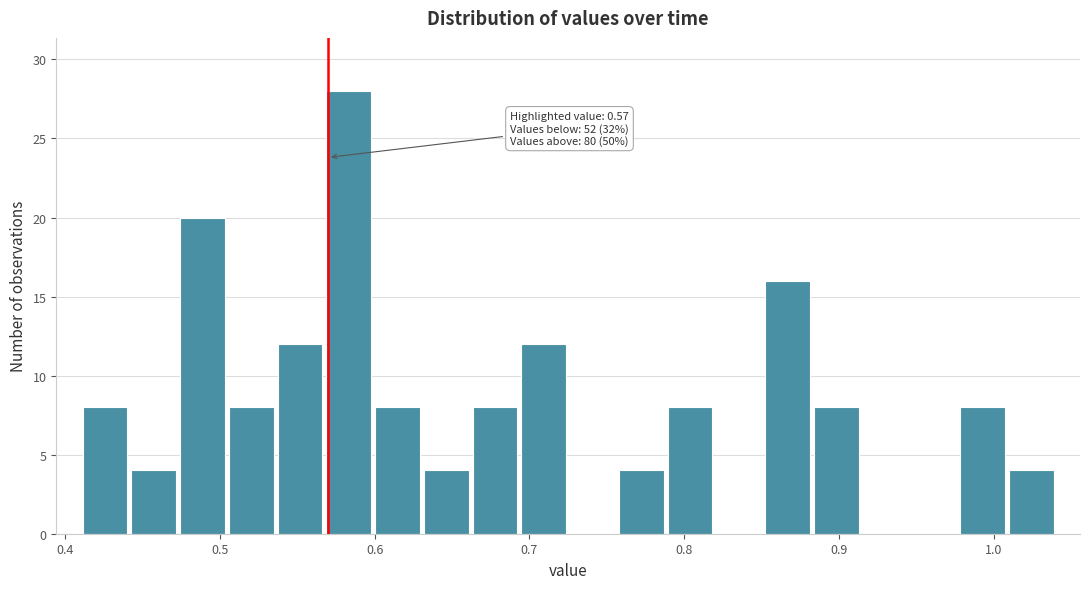

Read against the x-axis, roughly where is the centre of the tallest bar?

0.58